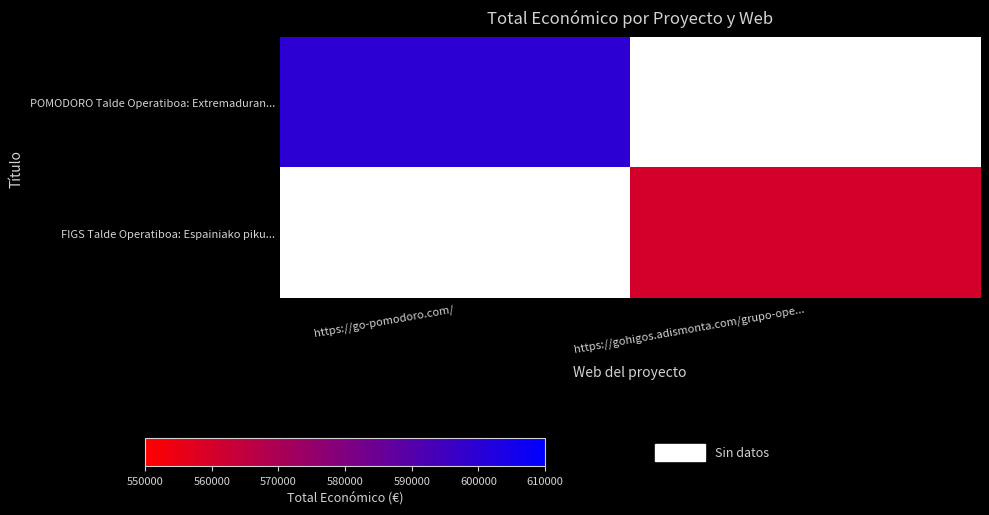

At https://gohigos.adismonta.com/grupo-ope..., list the series in order from largest to smallest.

POMODORO Talde Operatiboa: Extremaduran..., FIGS Talde Operatiboa: Espainiako piku...